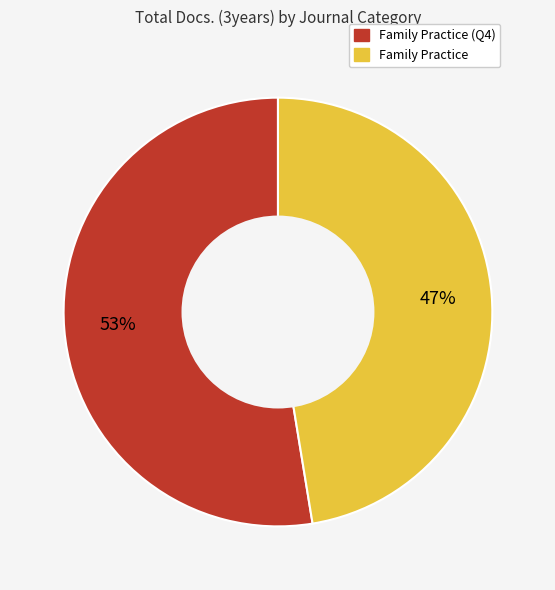

To the nearest percent, what is the average slice percentage?

50%